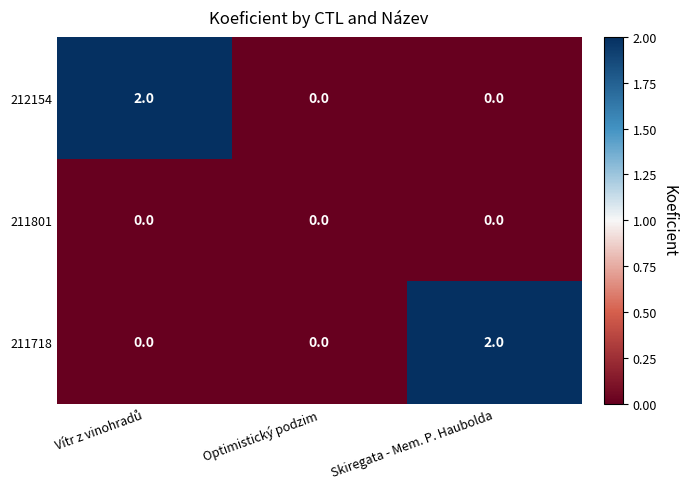

Is the value of 211801 at Optimistický podzim greater than the value of 211718 at Skiregata - Mem. P. Haubolda?

No